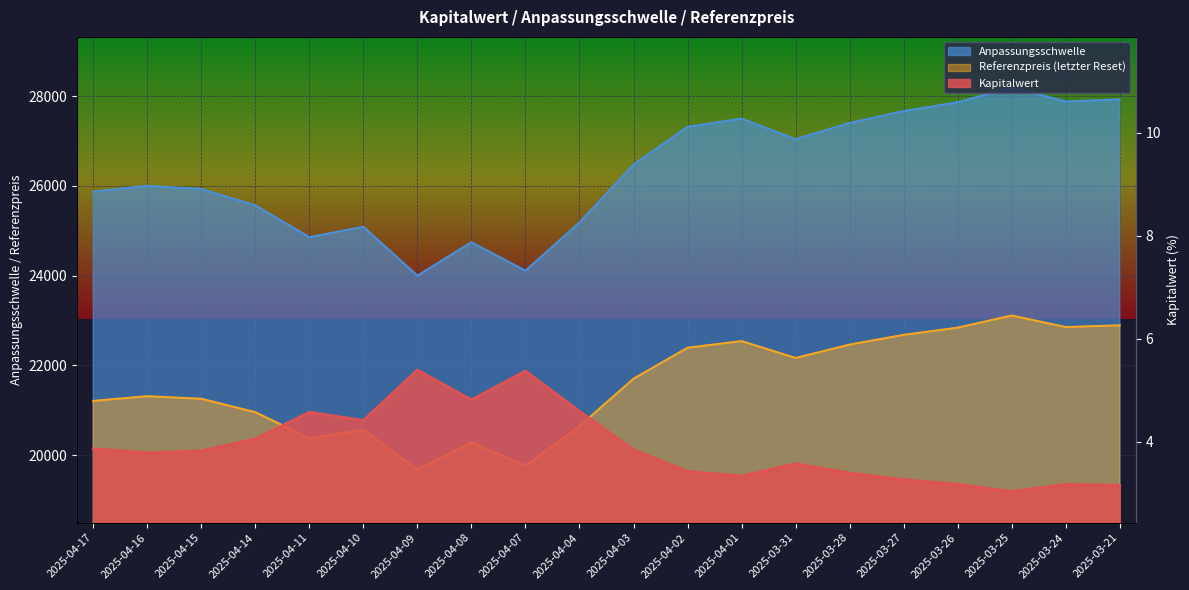

True or false: Referenzpreis and Anpassungsschwelle cross at least once.

False